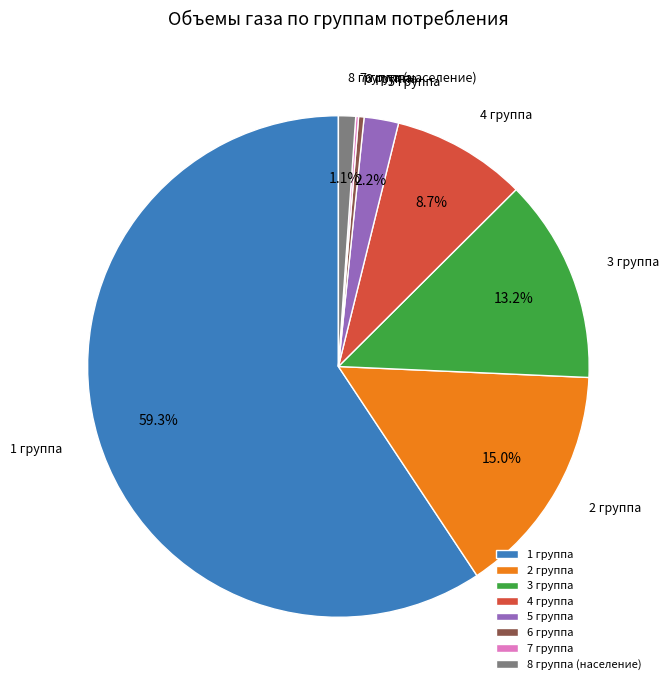

To the nearest percent, what is the difference between the 4 группа and 3 группа slice percentages?

4%